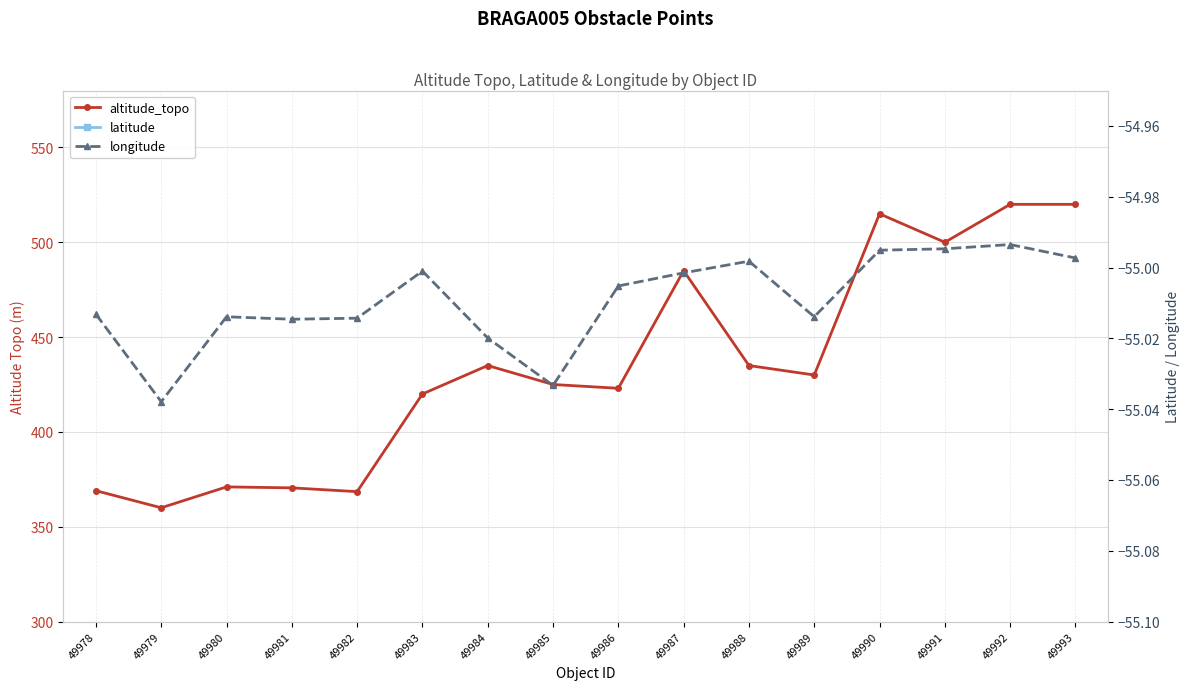

At which category is the sum across all series the highest?

49993